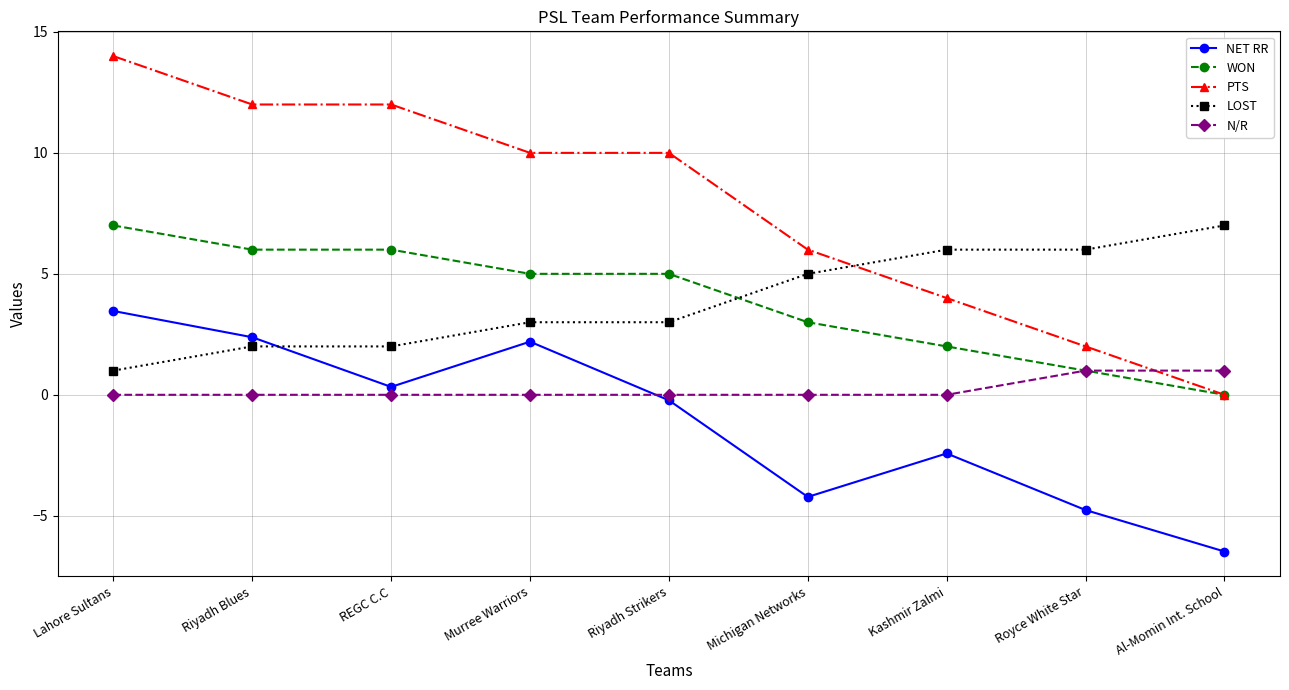

True or false: NET RR and WON cross at least once.

False